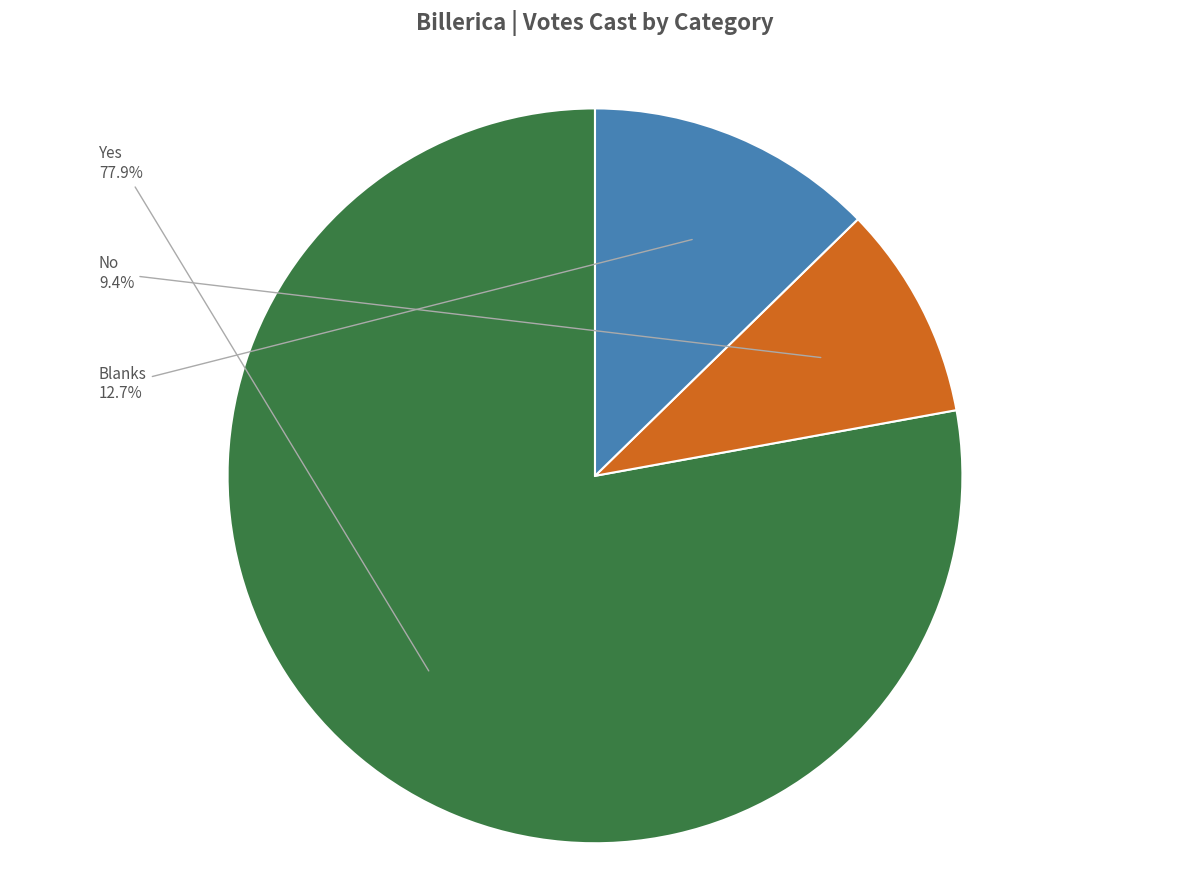

Count the number of slices in the pie.

3